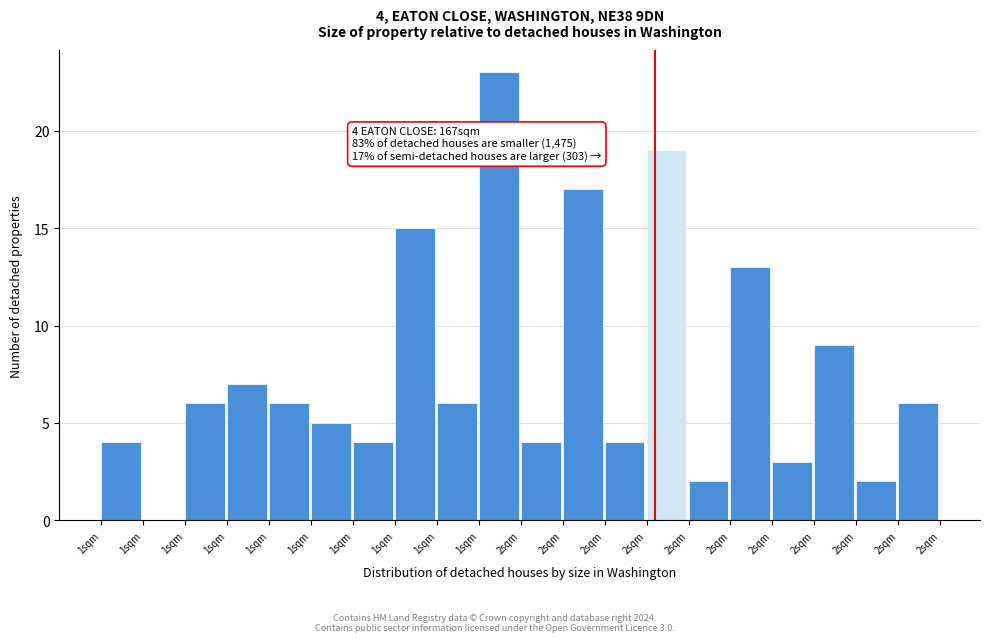

How many series are shown in this chart?

1